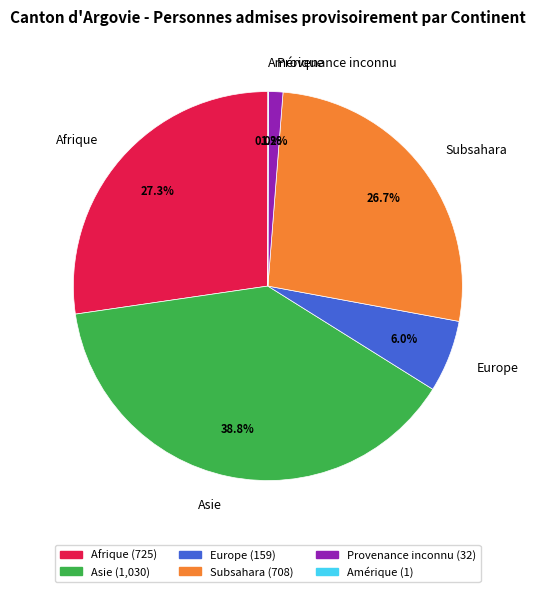

Approximately how many times larger is the value at Subsahara compared to Afrique?

1.0